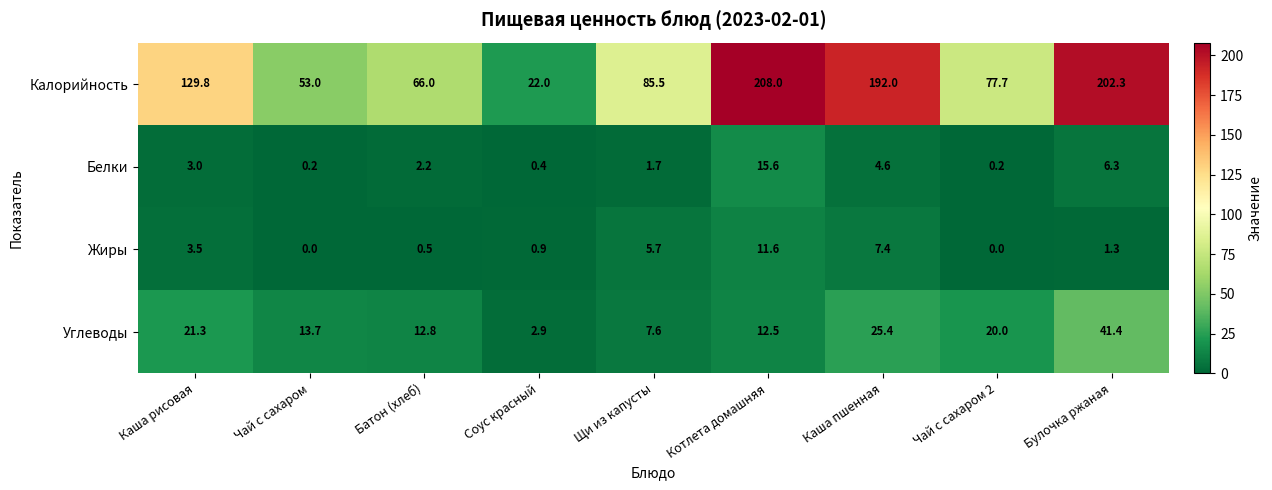

Which series has the widest spread of values?

Калорийность